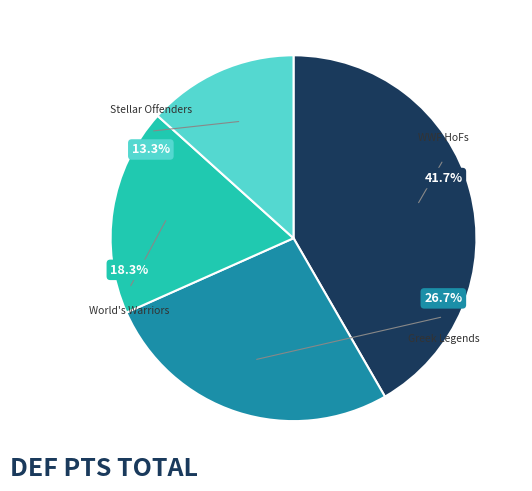

Is there a majority slice in this chart?

No